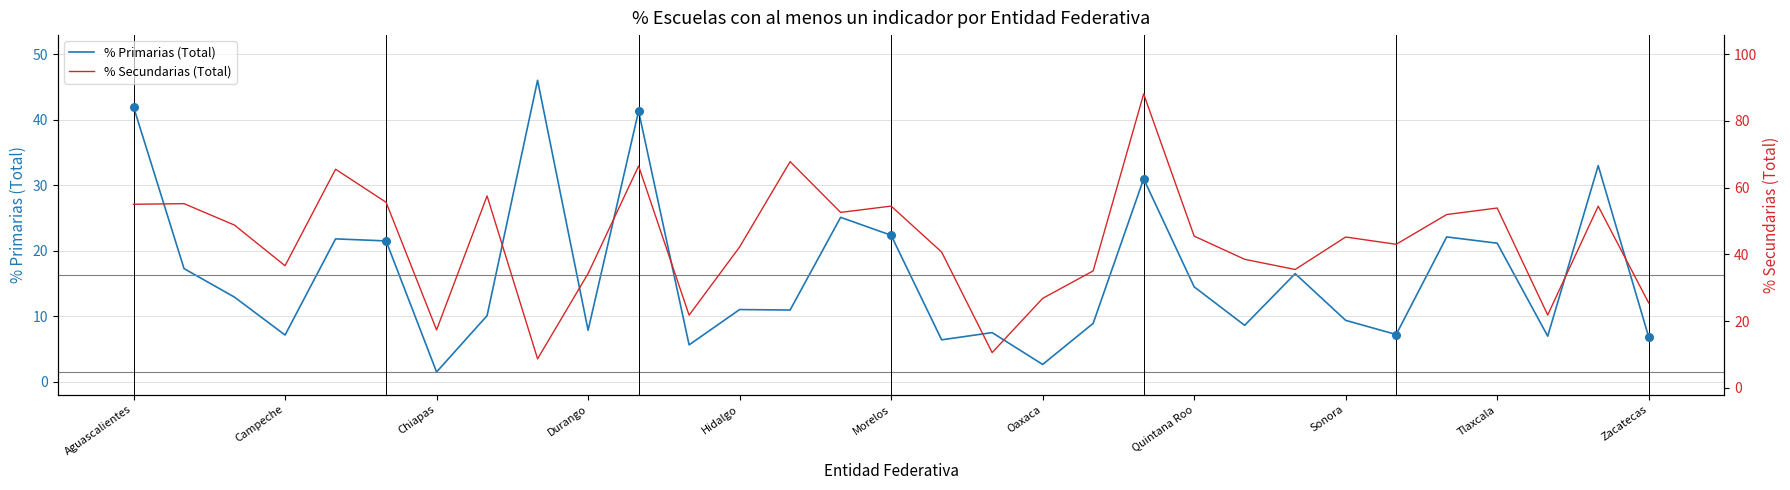

At which label does % Primarias (Total) reach its minimum?

Chiapas